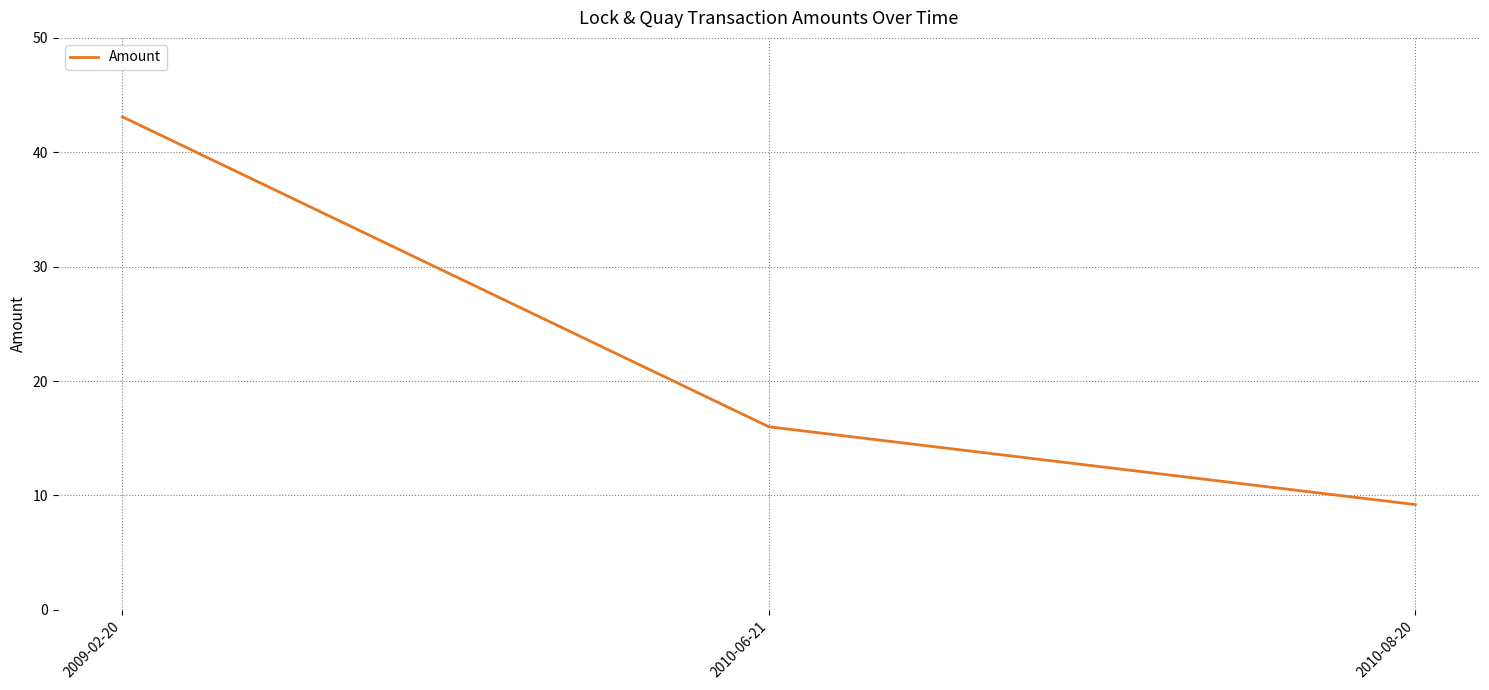

Which has a higher value, 2010-08-20 or 2009-02-20?

2009-02-20